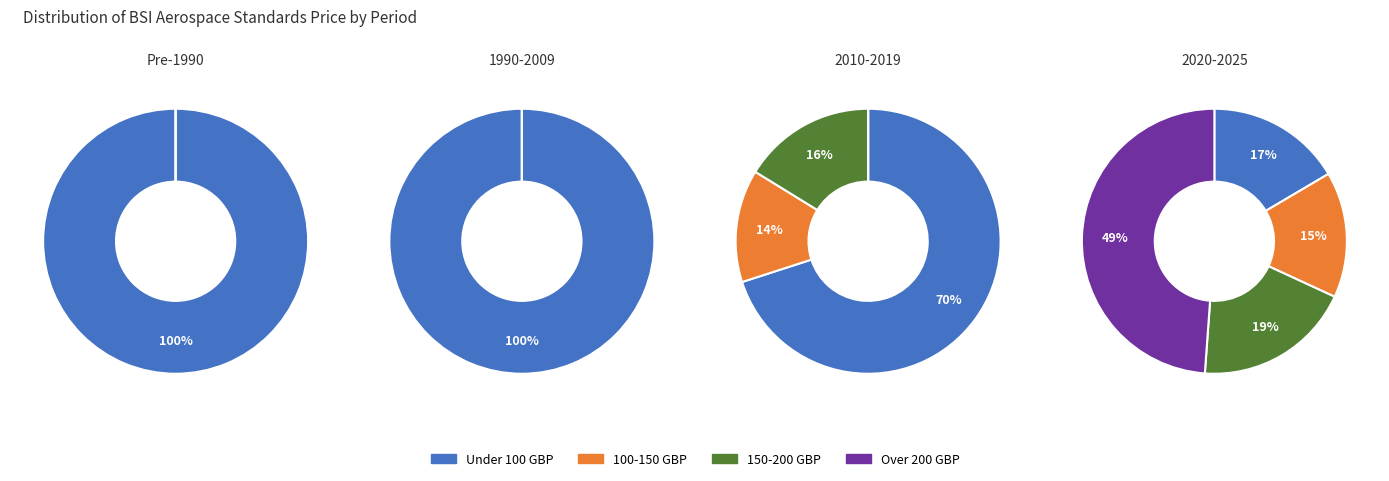

Is 5 the majority of the pie?

No